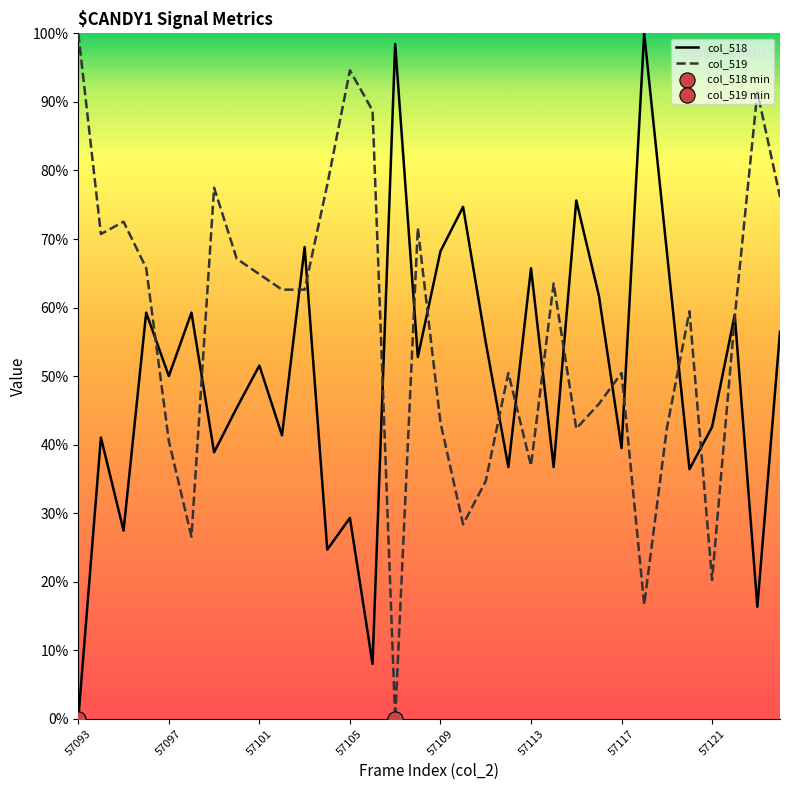

Which series has the largest total across all categories?

col_519